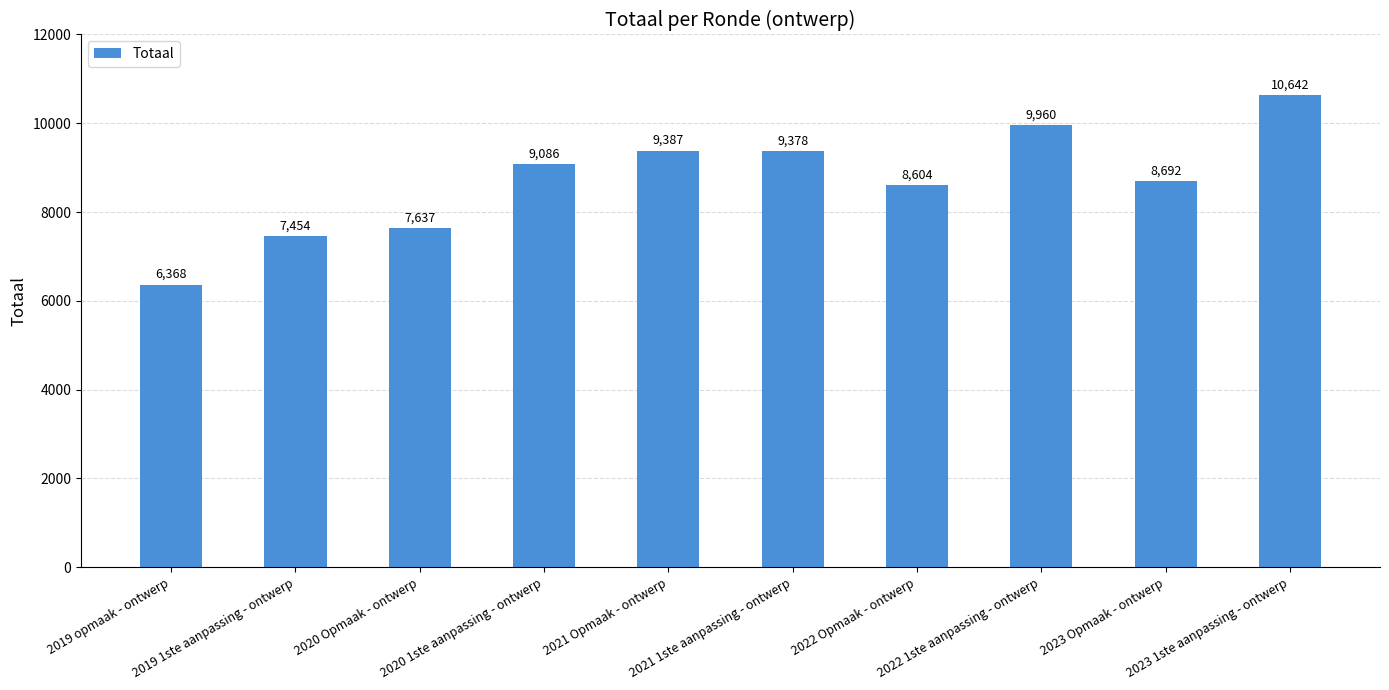

What is the label of the 4th bar from the left?

2020 1ste aanpassing - ontwerp